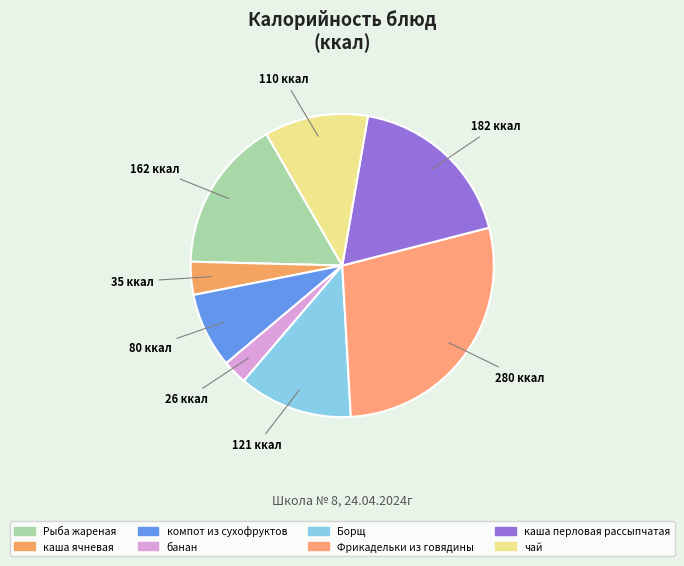

To the nearest percent, what is the difference between the largest and smallest slice percentages?

26%